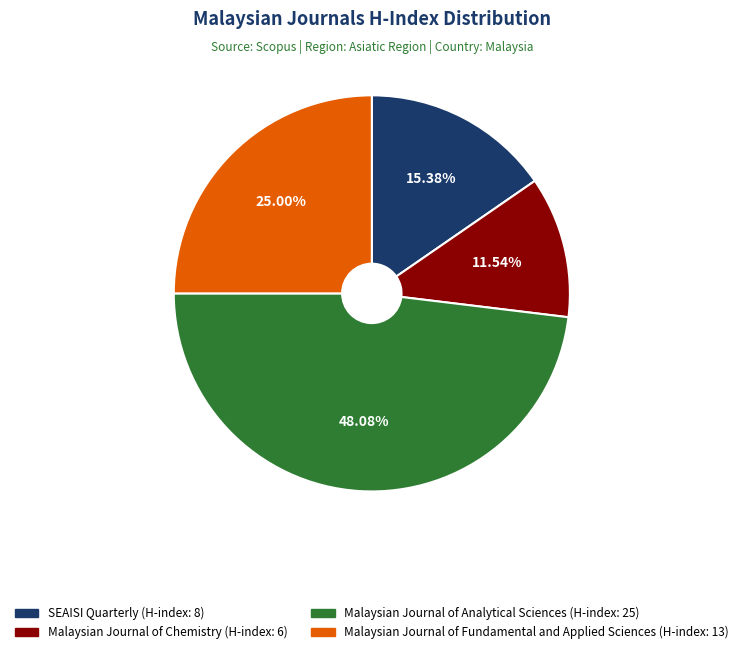

Approximately how many times larger is the value at Malaysian Journal of Fundamental and Applied Sciences compared to Malaysian Journal of Chemistry?

2.2